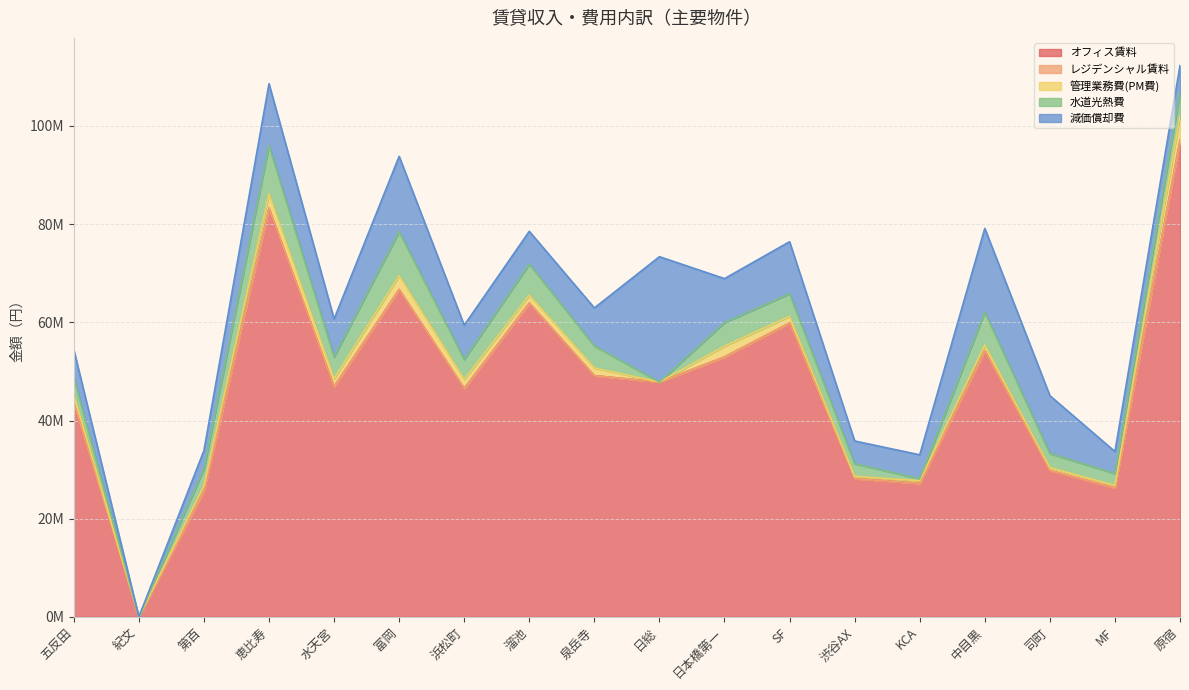

Between 紀文 and SF, which series saw the biggest shift?

オフィス賃料